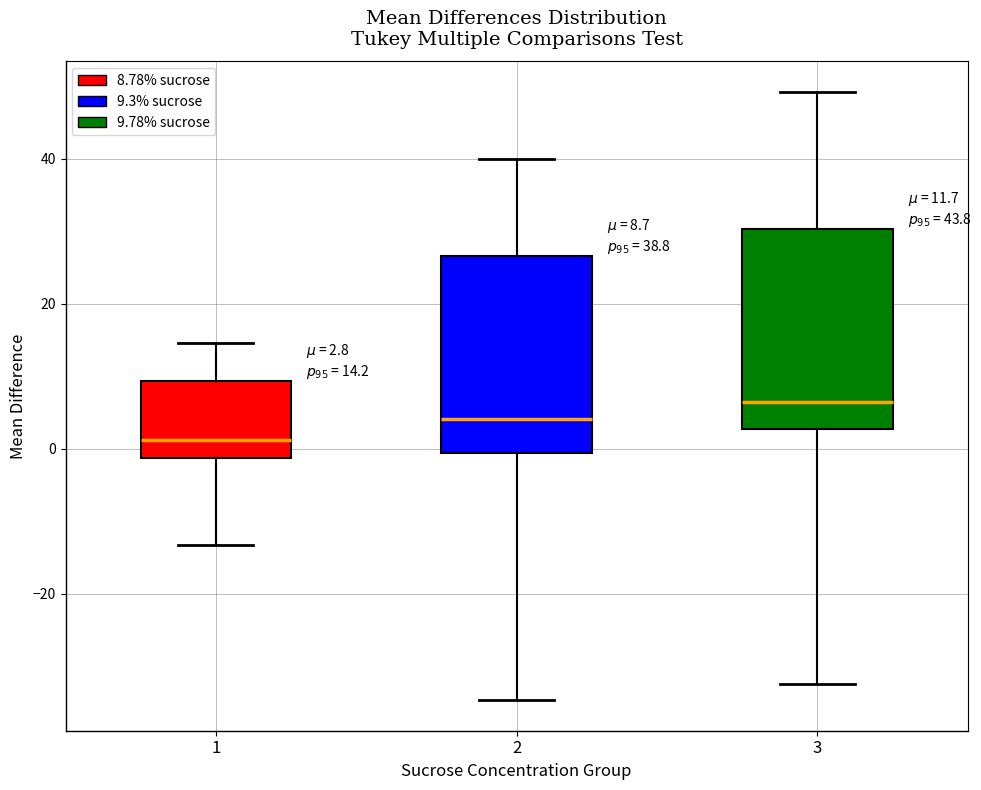

Which box's median line is the highest?

3